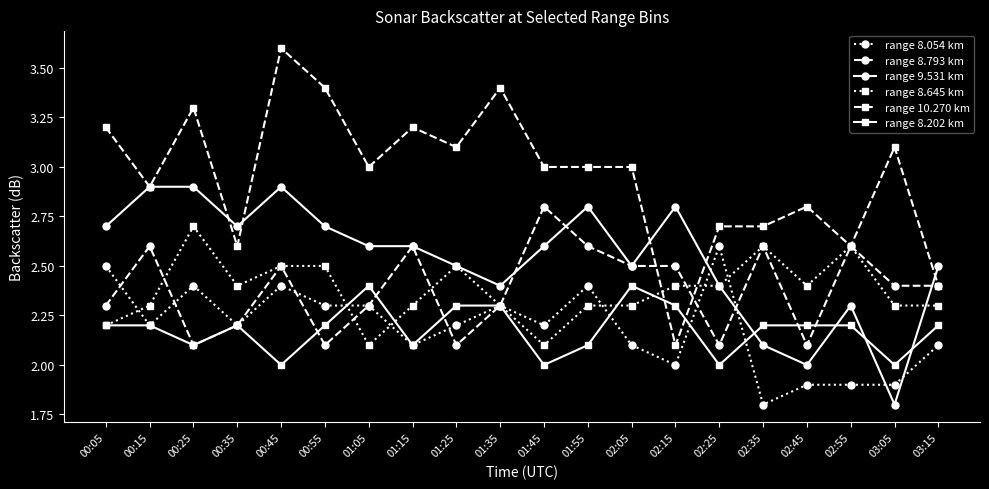

What is the label of the 12th point from the left?

01:55